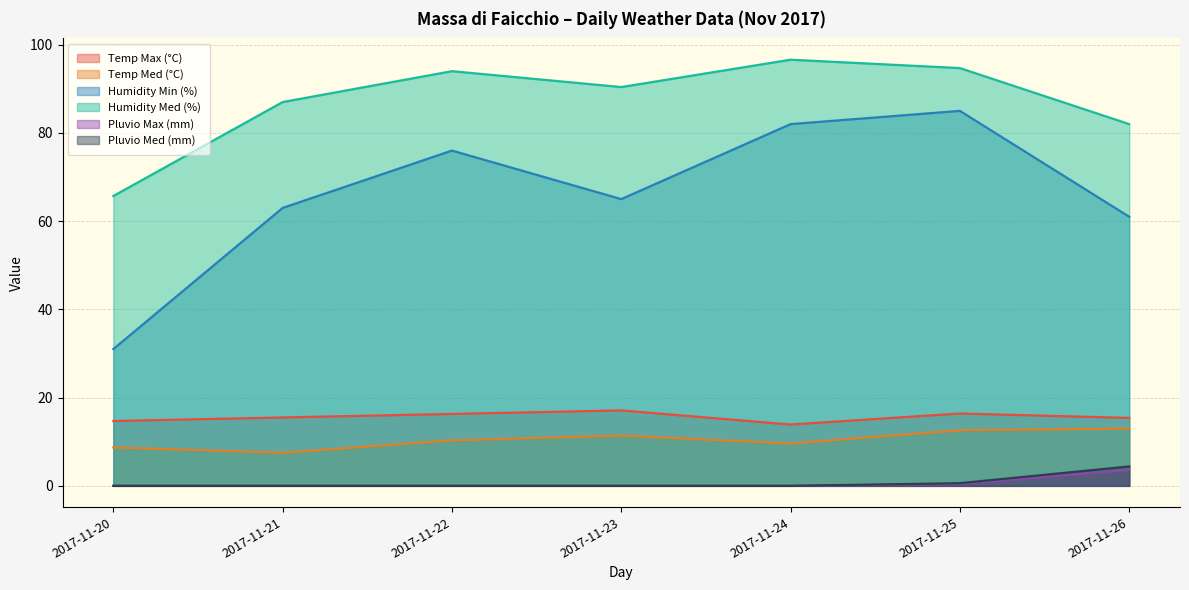

Which label corresponds to the largest value in the chart?

2017-11-24